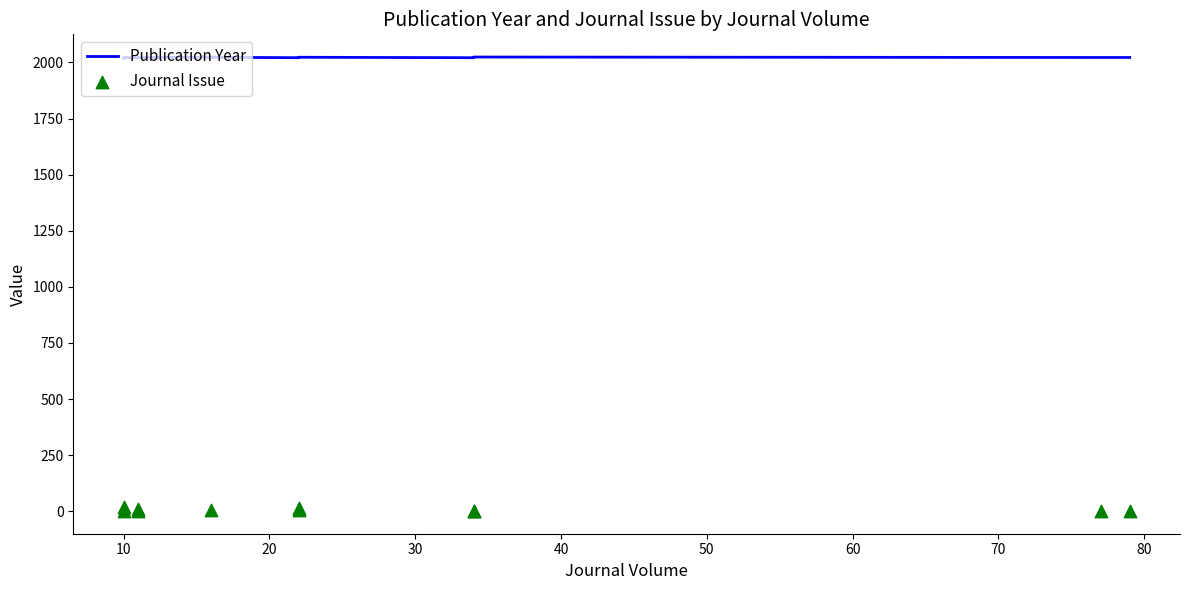

What are all the series names shown in the legend?

Publication Year, Journal Issue